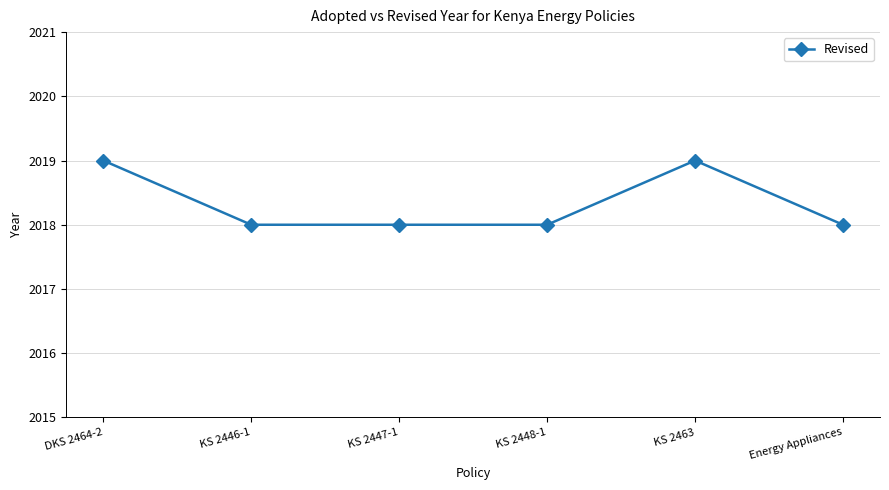

How many distinct data groups are displayed?

1